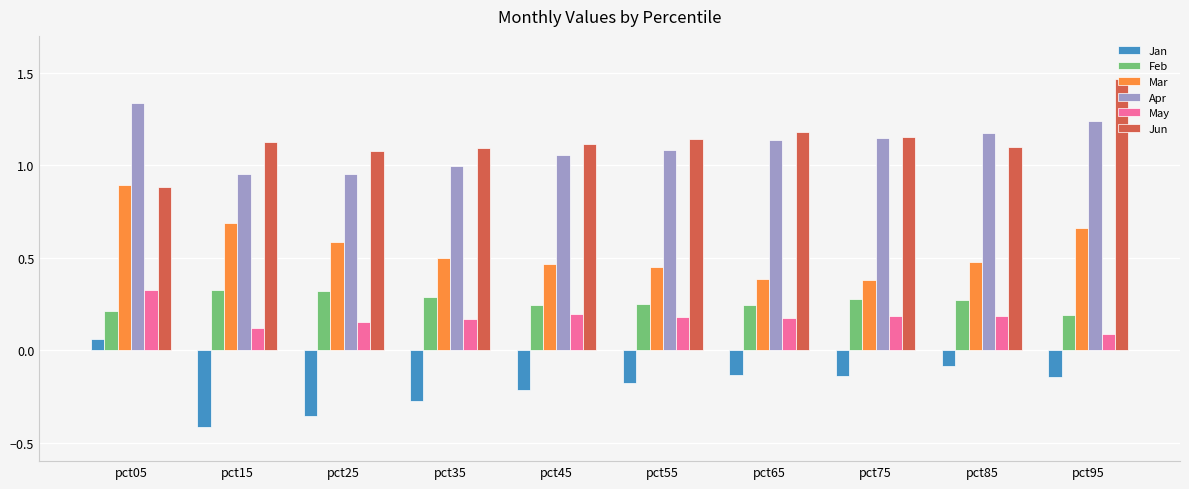

Rank the series at pct15 from highest to lowest value.

Jun, Apr, Mar, Feb, May, Jan